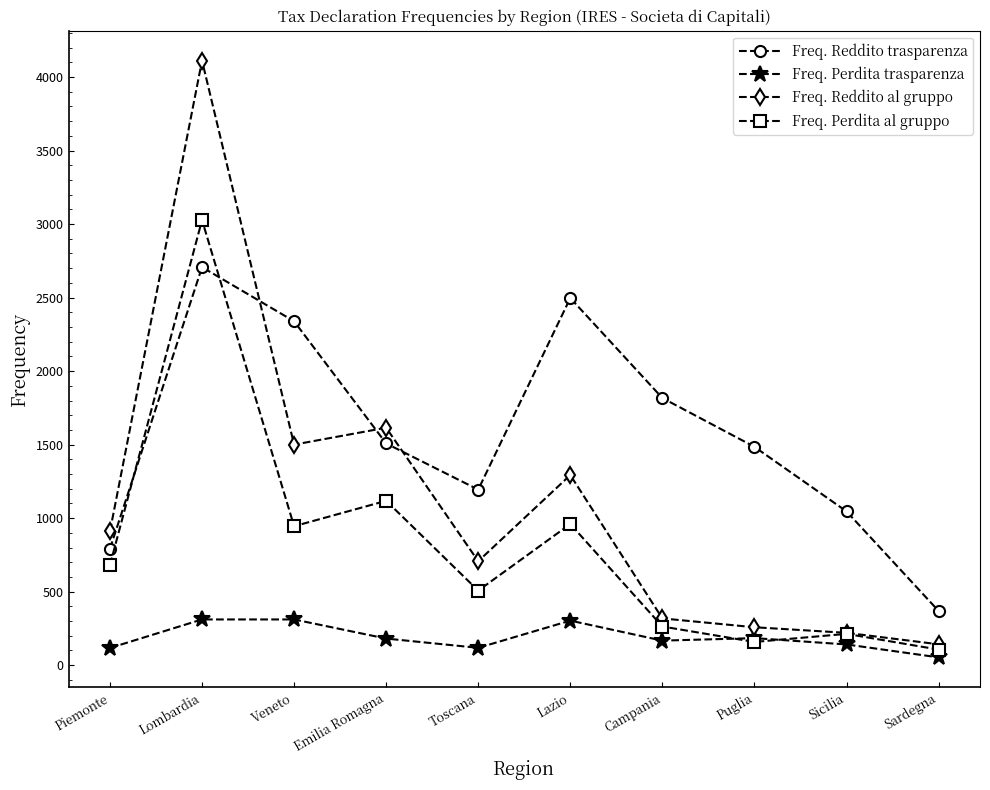

At which category is the sum across all series the highest?

Lombardia